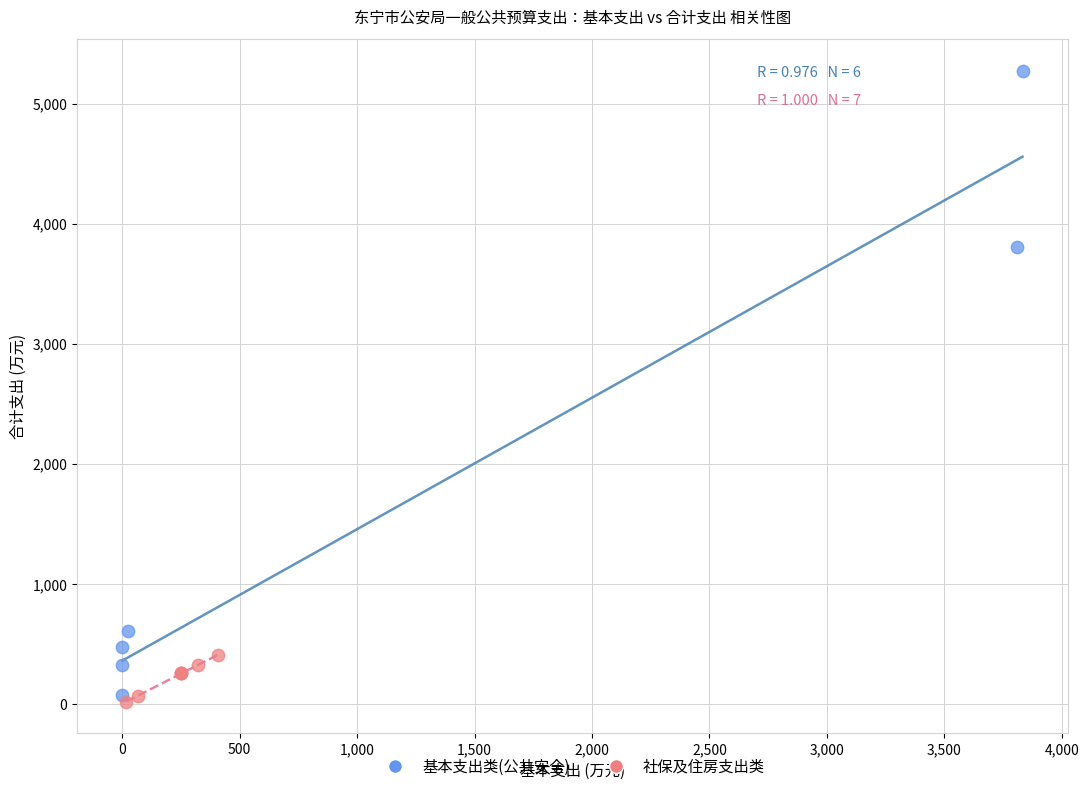

Which series reaches the minimum Y coordinate?

社保及住房支出类